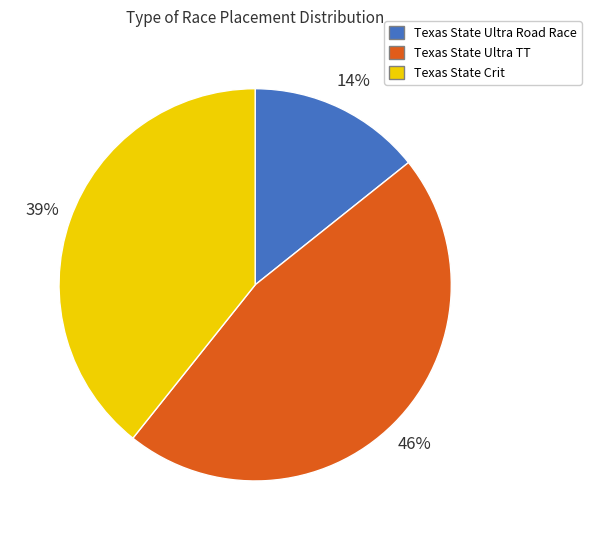

To the nearest percent, what is the average slice percentage?

33%